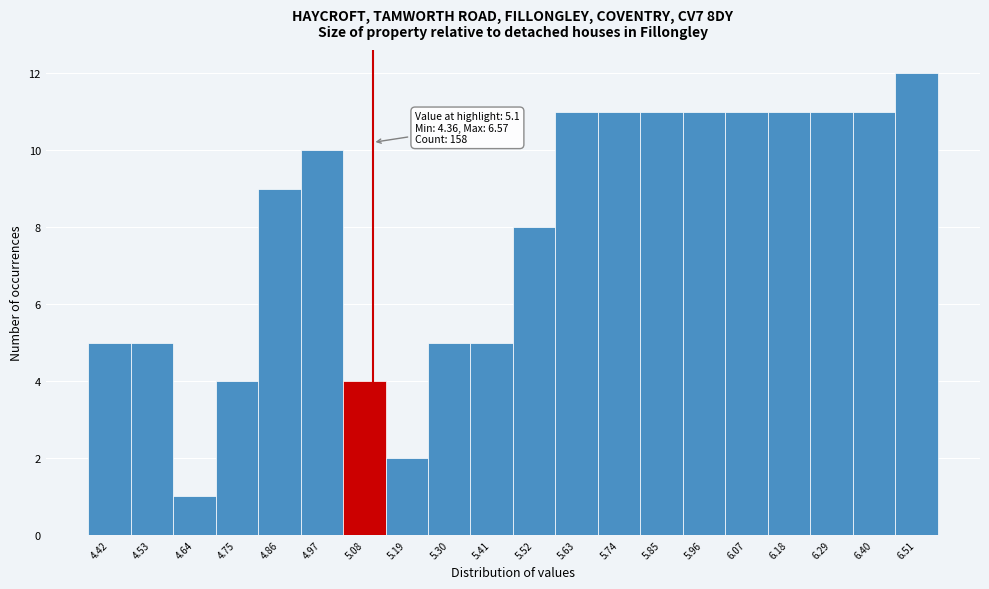

Which range on the x-axis has the tallest bar?

6.46 to 6.58